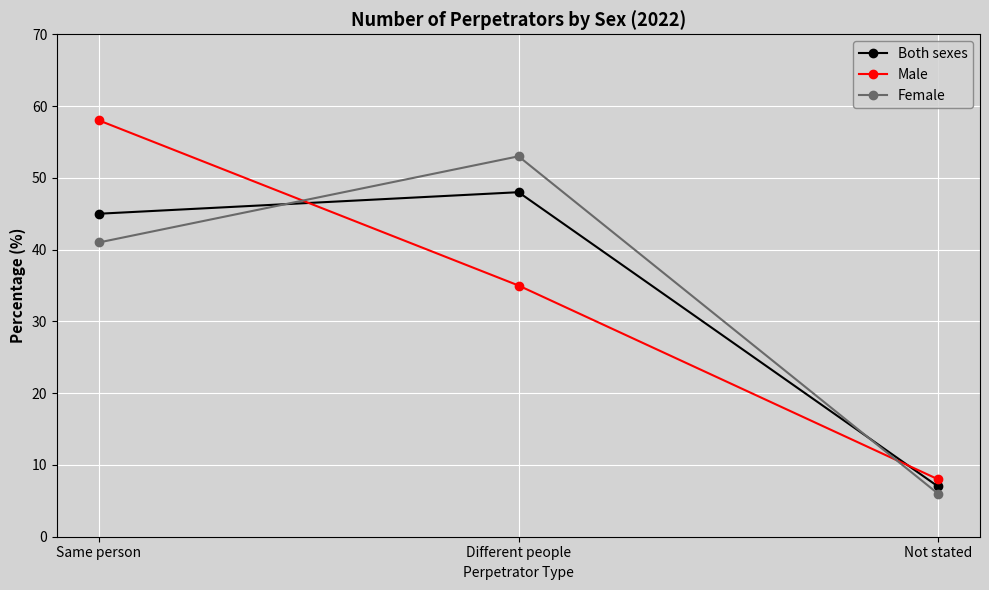

What is the label of the 3rd point from the right?

Same person